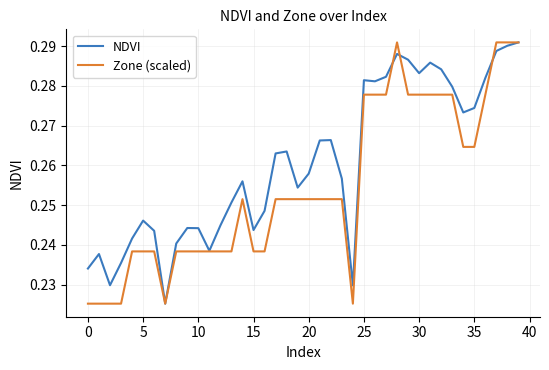

Count the Zone (scaled) values in the range 0 to 1.

40